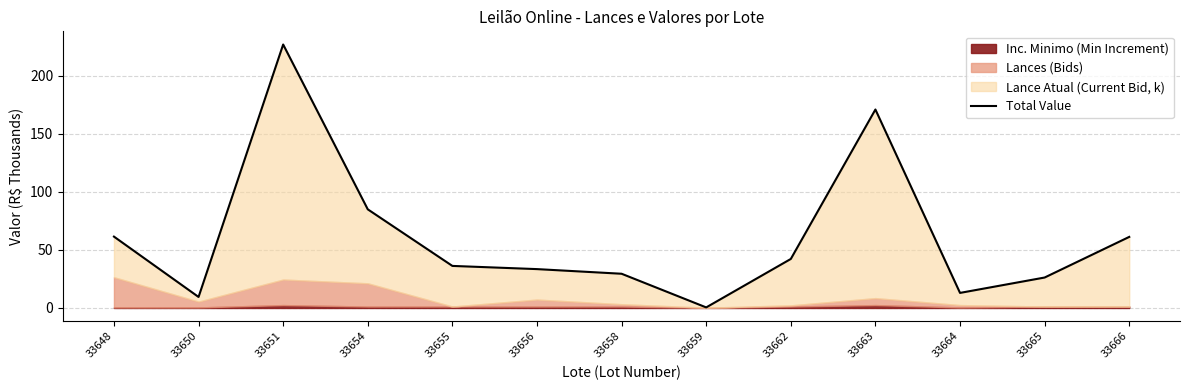

The chart shows a value of 171.0 at 33663. True or false?

True